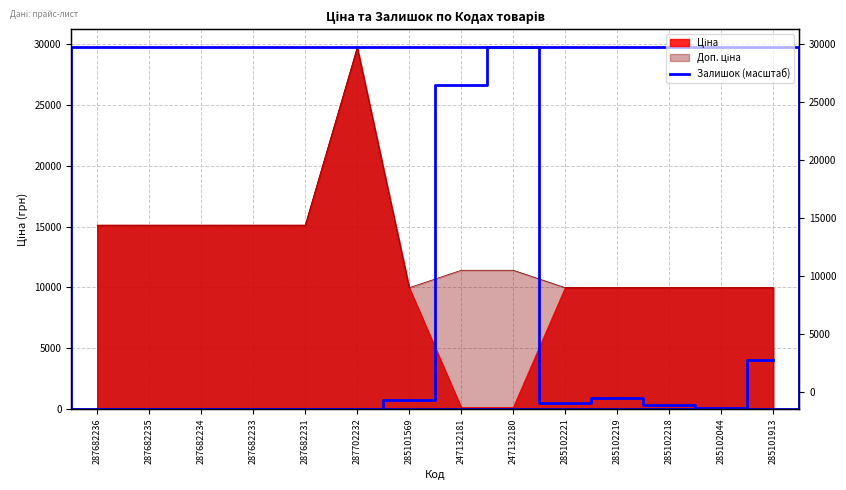

How many lines are shown in the chart?

1